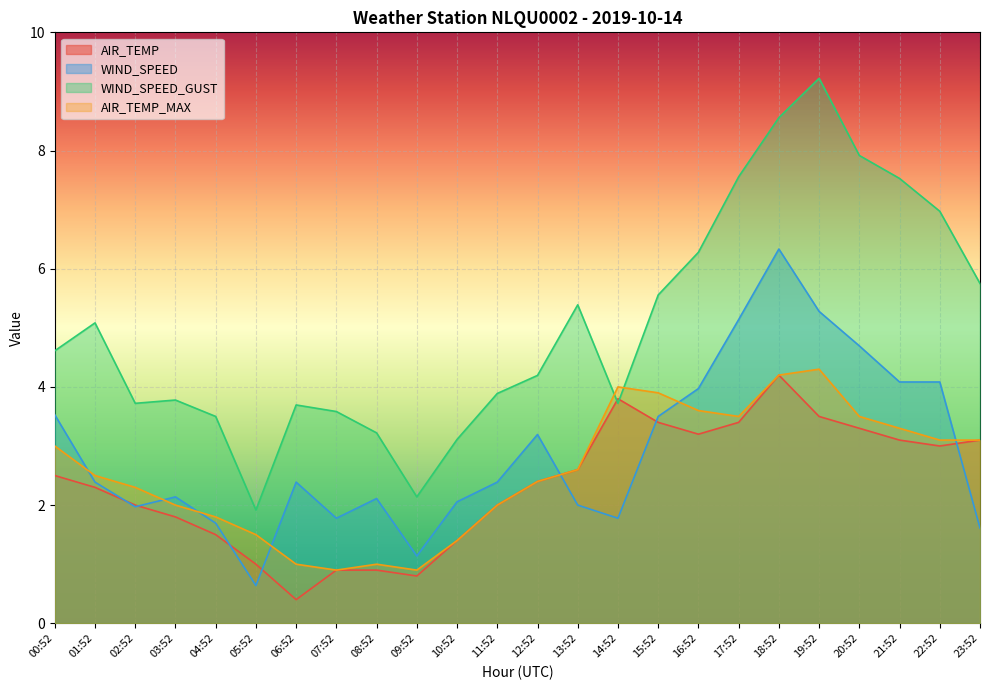

The WIND_SPEED_GUST series shows 4.6 at 00:52. True or false?

True